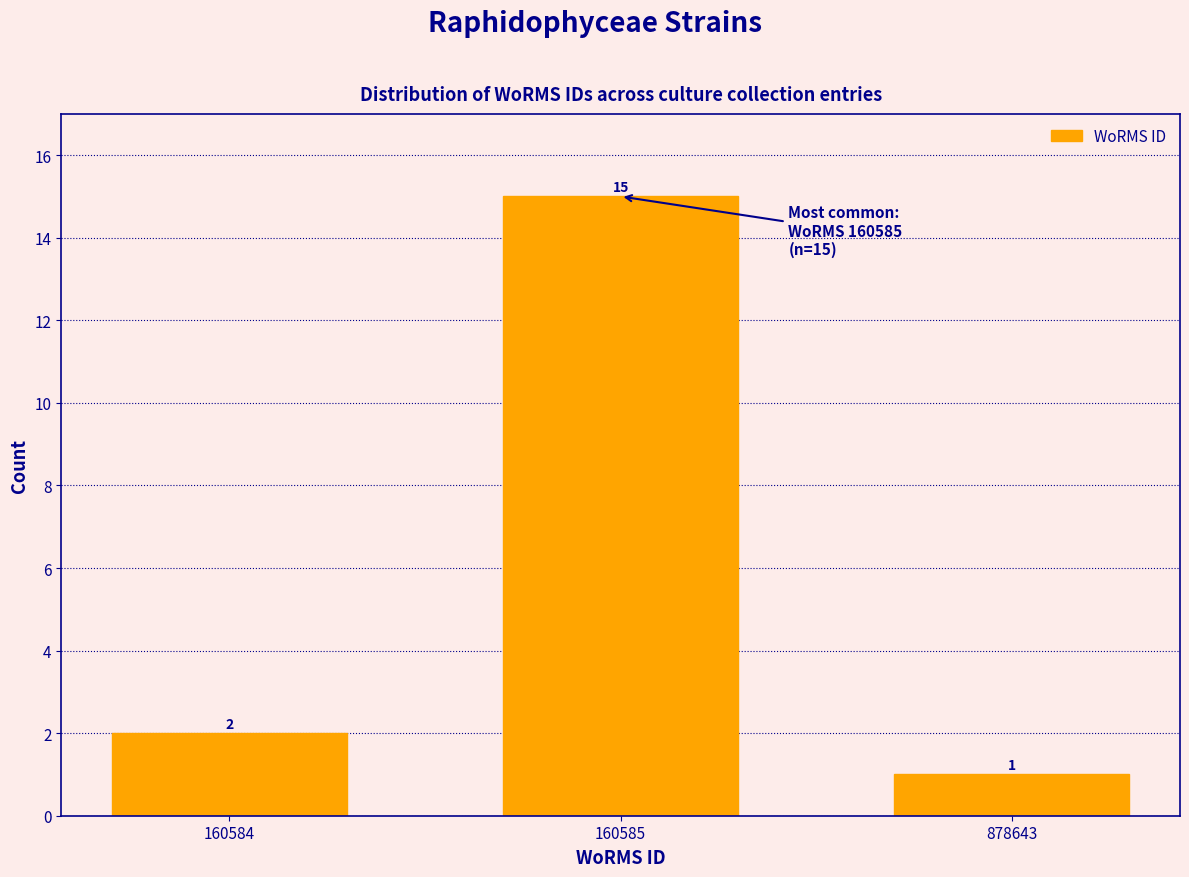

Reading left to right, what are all the values shown in this chart?

160584=2	160585=15	878643=1